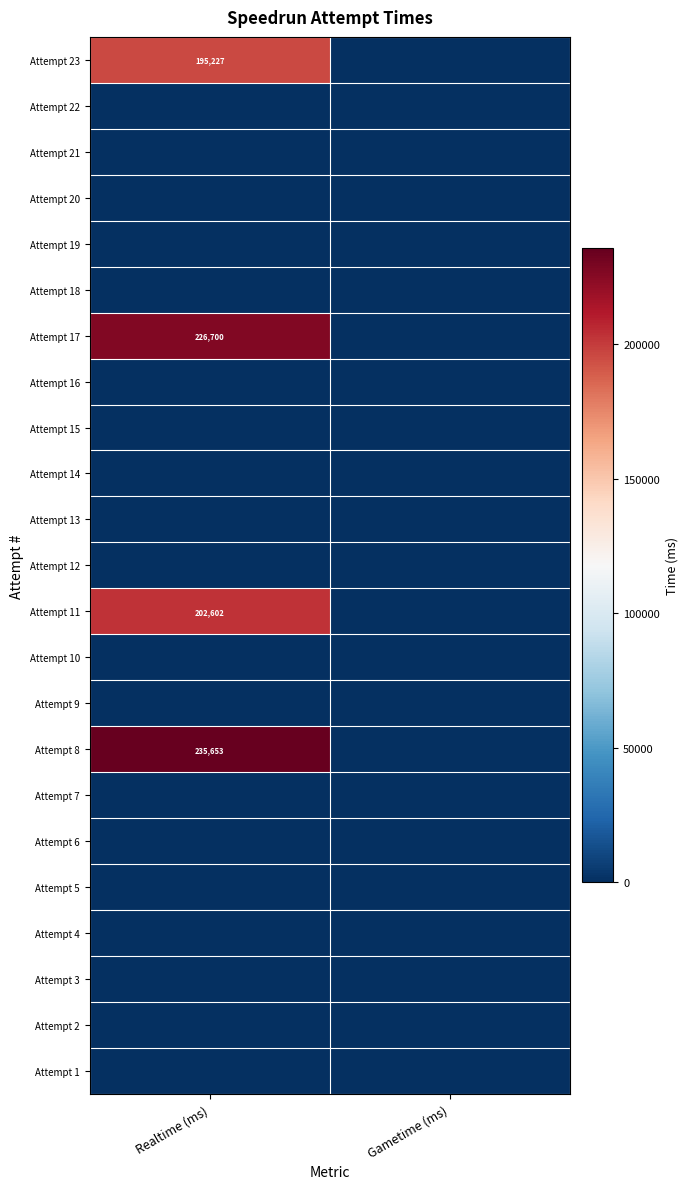

What is the total value across all series at Realtime (ms)?

860182